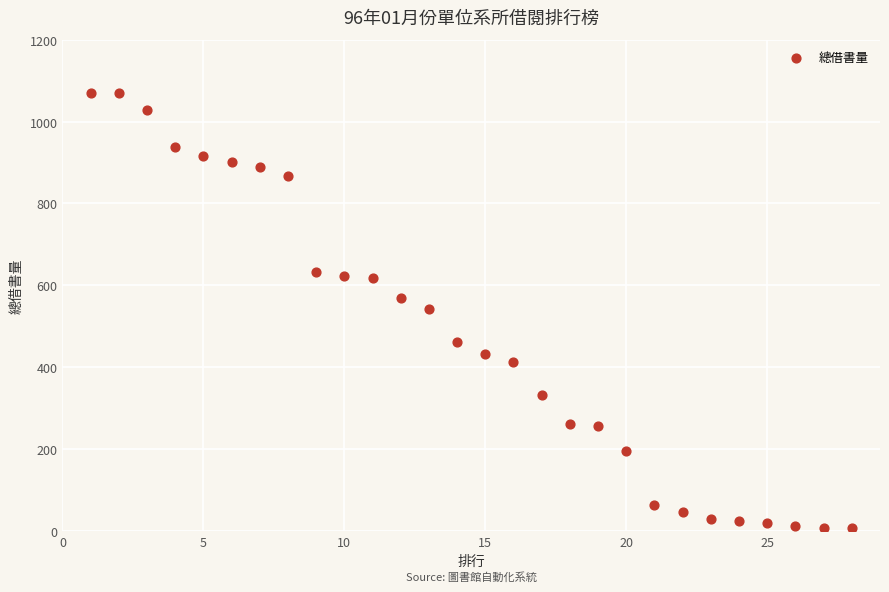

What is the range of Y values (max minus min)?

1063